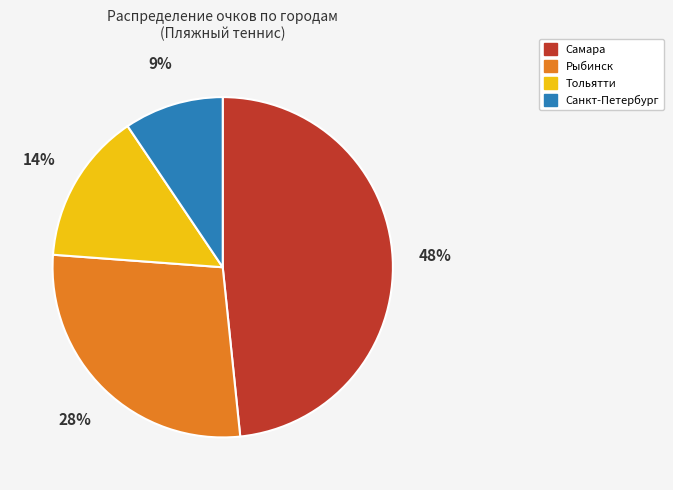

Is there a majority slice in this chart?

No